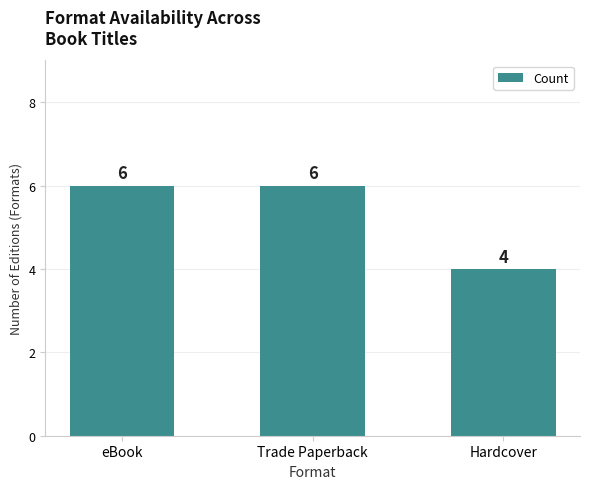

What is the change in value from Trade Paperback to Hardcover?

-2